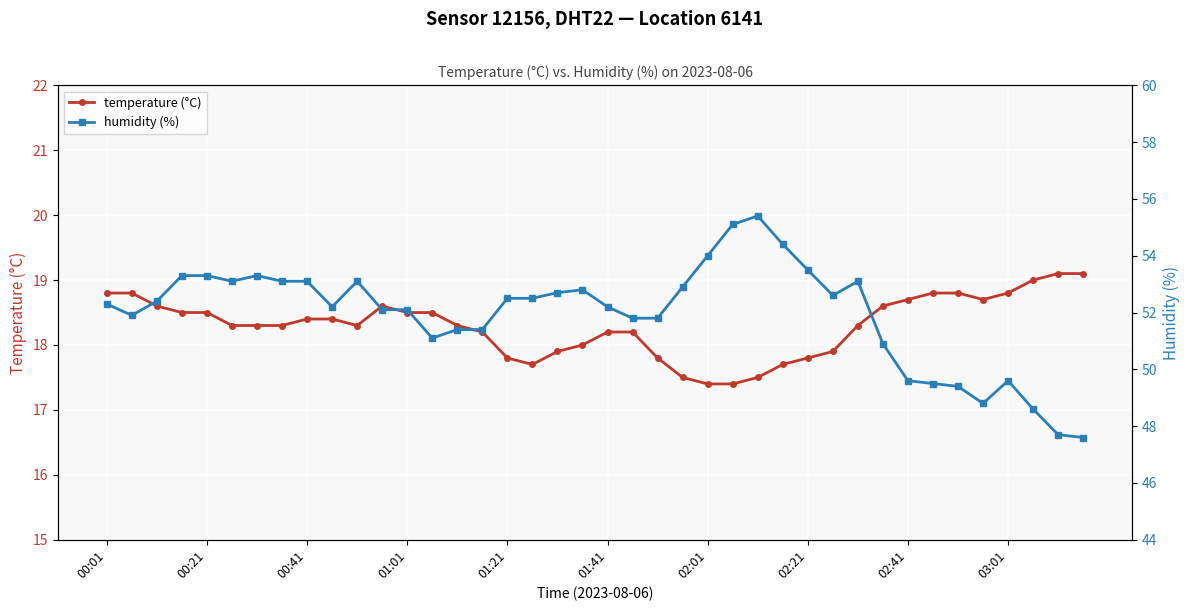

What is the difference between the highest and lowest values at 15?

33.2